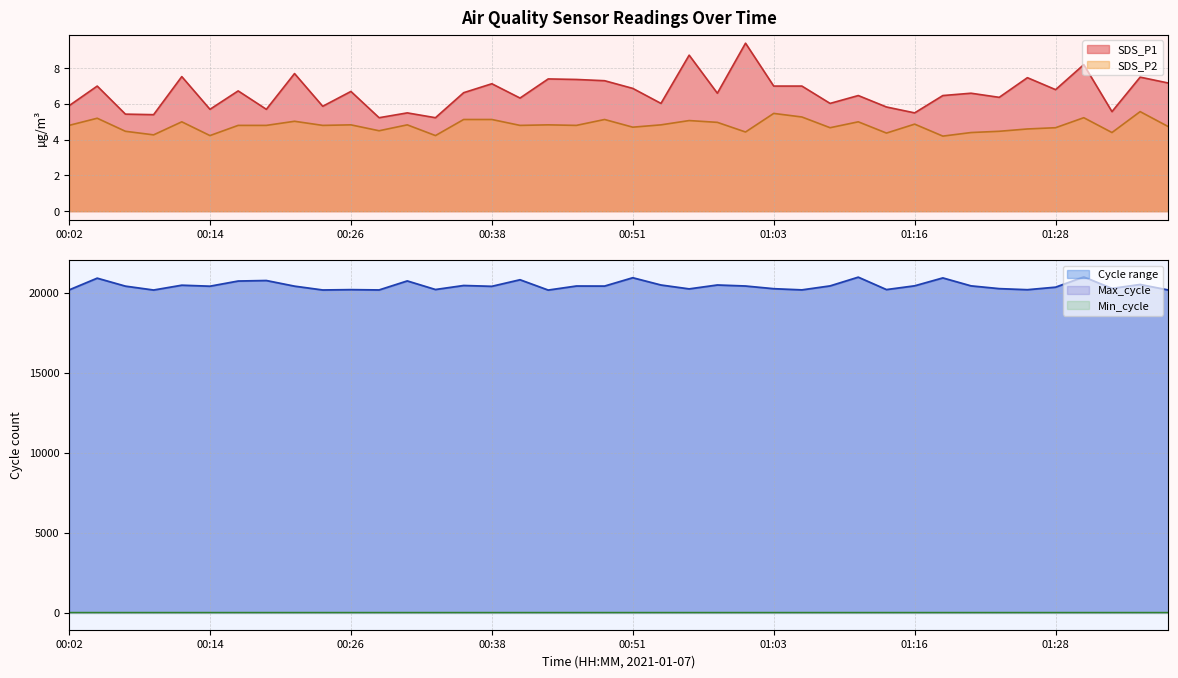

Which has a higher value, 00:11 or 00:16?

00:11